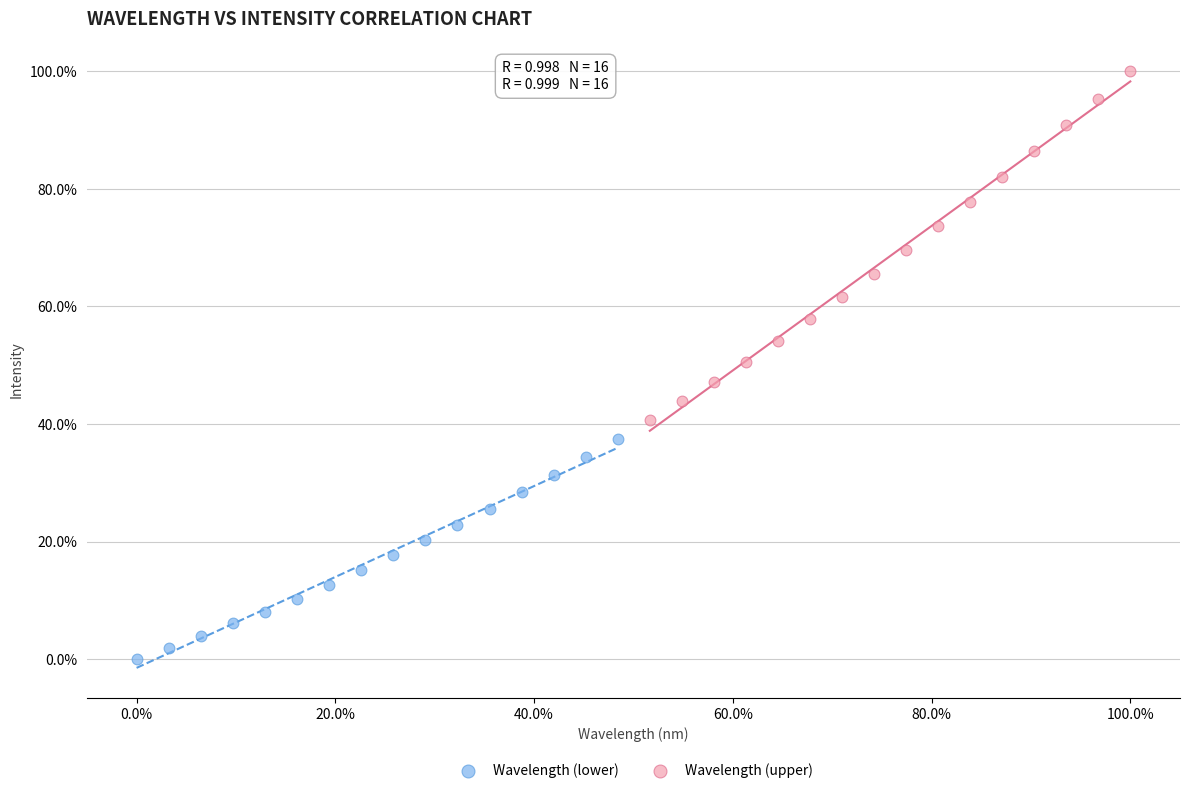

Which series has the largest Y range (max minus min)?

Wavelength (upper)